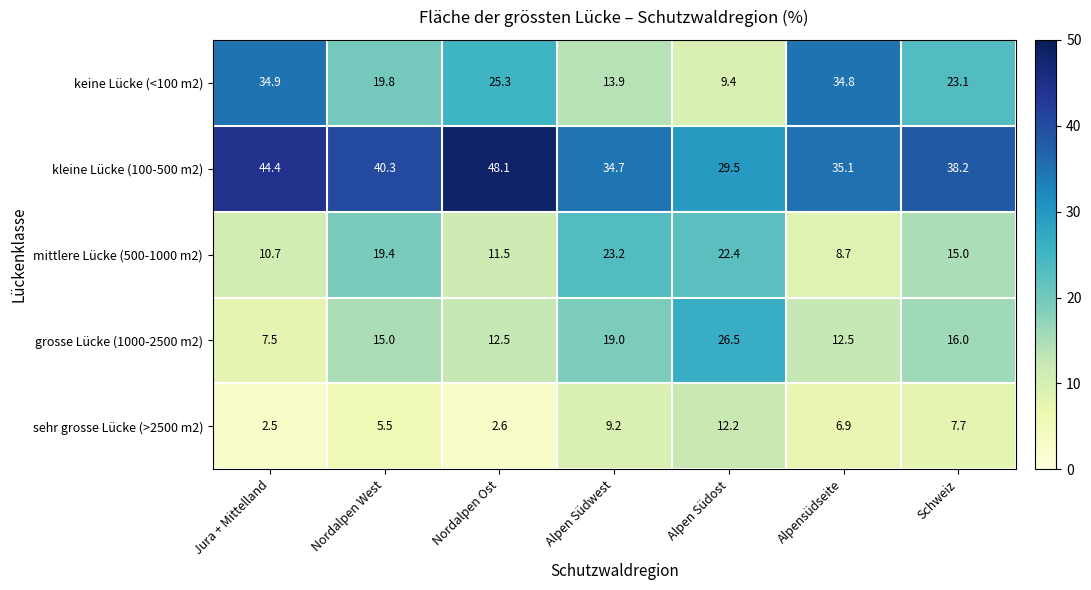

The value of mittlere Lücke (500-1000 m2) at Nordalpen Ost is 11.5. True or false?

True